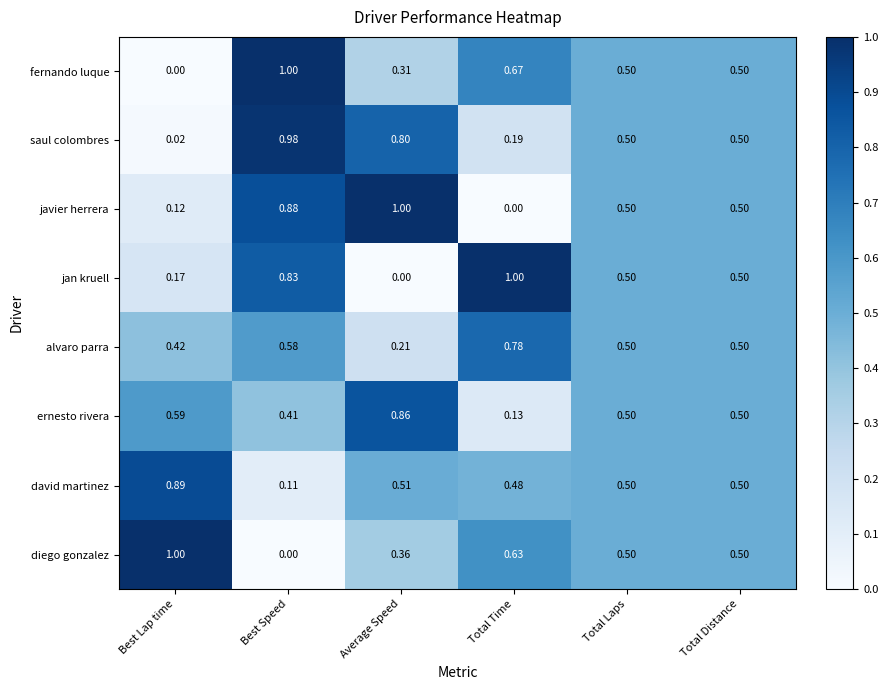

Which category has the lowest value in the saul colombres series?

Best Lap time